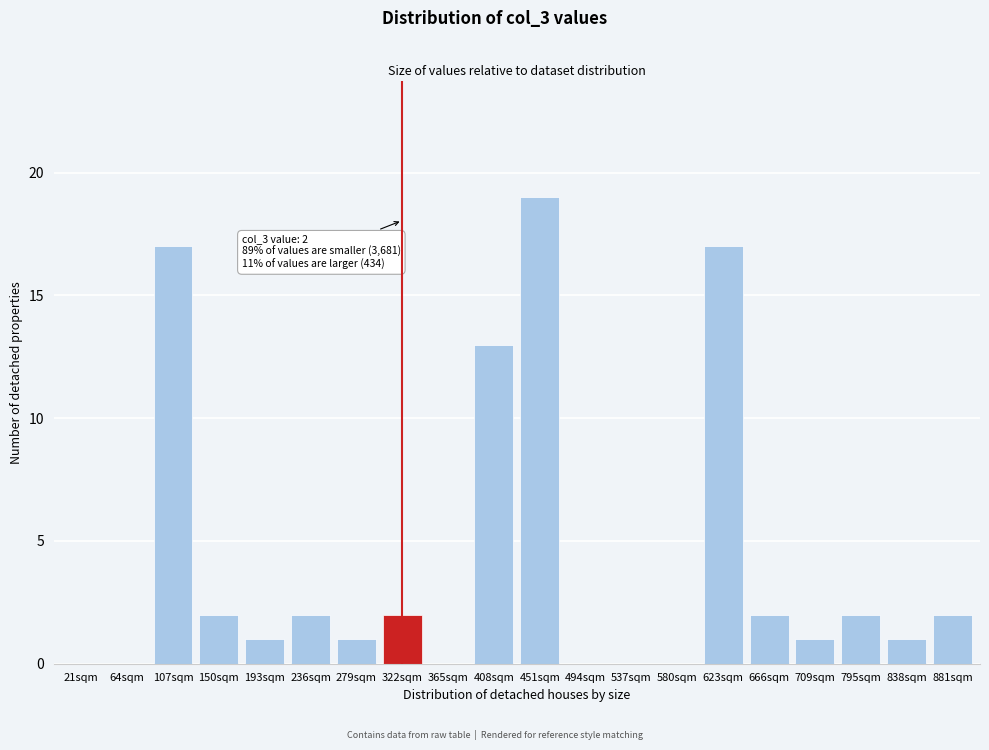

Reading right to left, transcribe all the data shown in this chart.

881sqm=2	838sqm=1	795sqm=2	709sqm=1	666sqm=2	623sqm=17	580sqm=0	537sqm=0	494sqm=0	451sqm=19	408sqm=13	365sqm=0	322sqm=2	279sqm=1	236sqm=2	193sqm=1	150sqm=2	107sqm=17	64sqm=0	21sqm=0